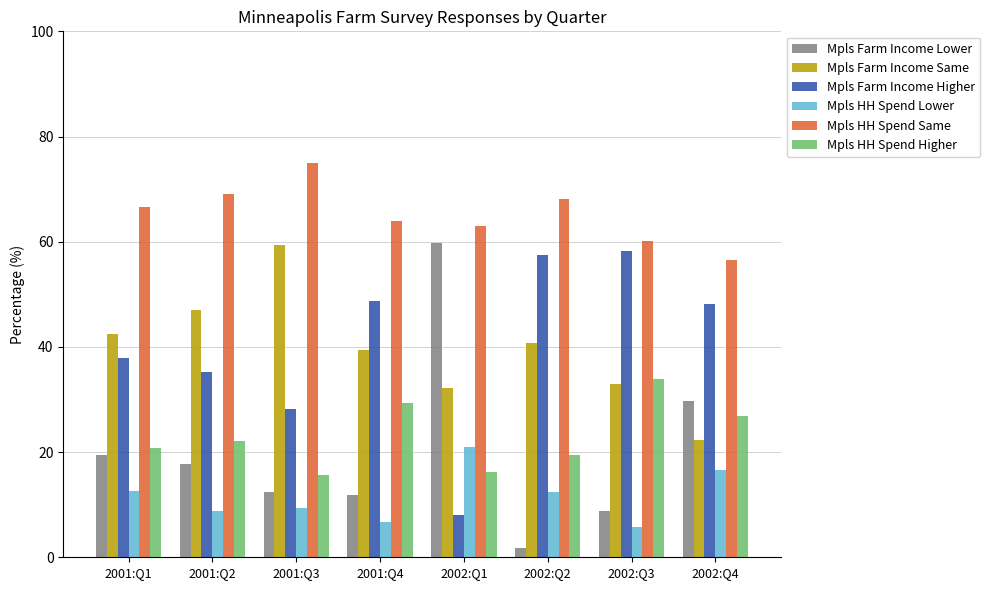

What is the average value of the Mpls HH Spend Same series?

65.3